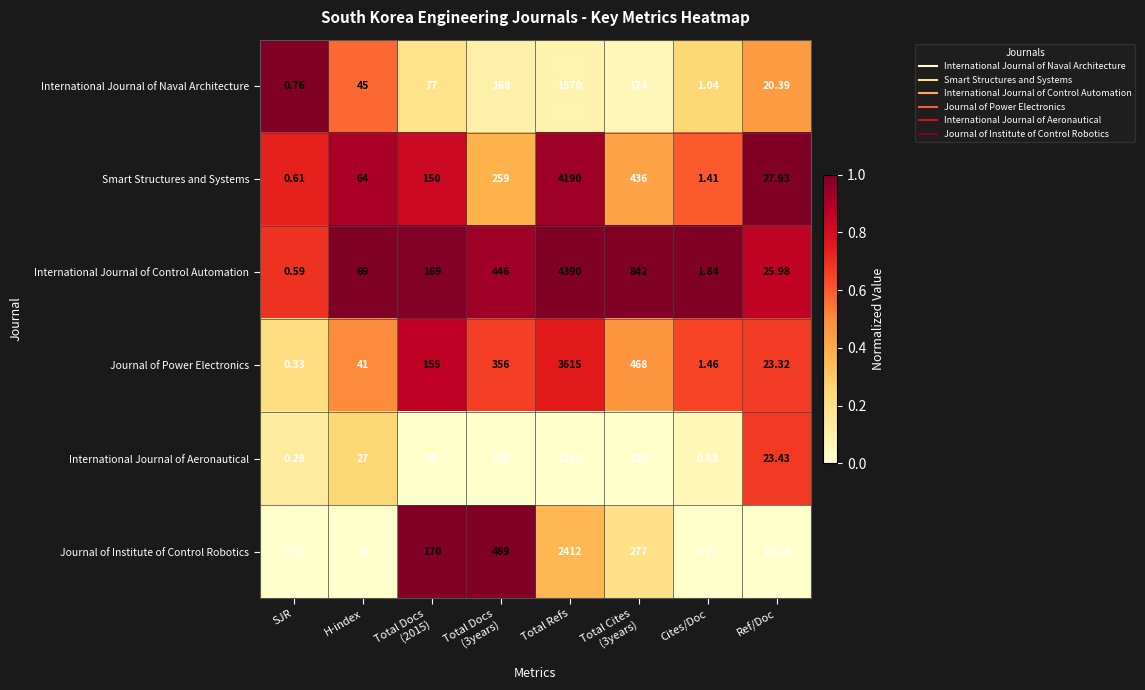

Which series has the widest spread of values?

International Journal of Control Automation